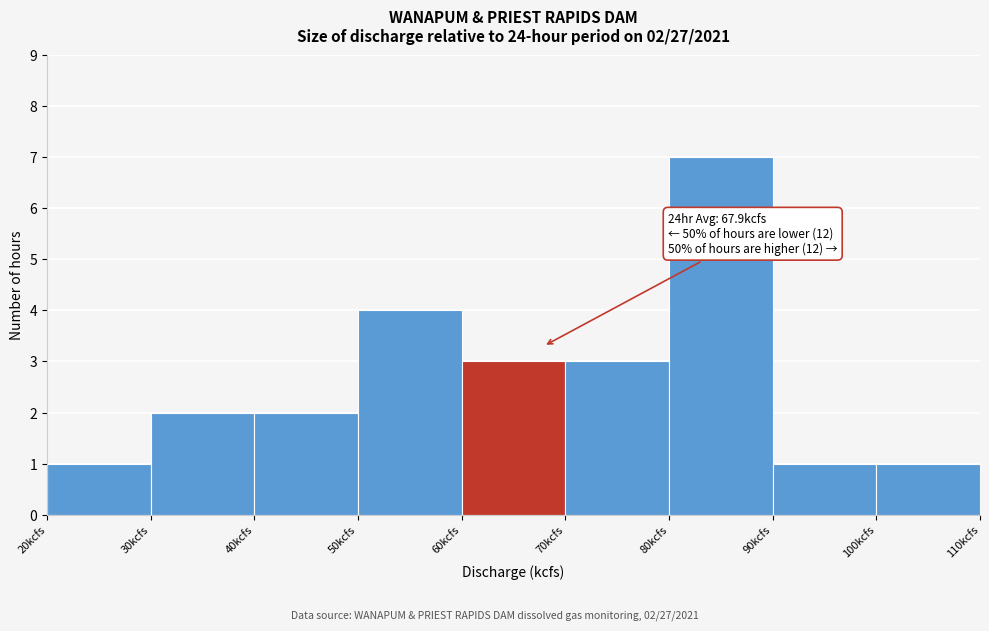

Over which range of the x-axis is the bar tallest?

80 to 90